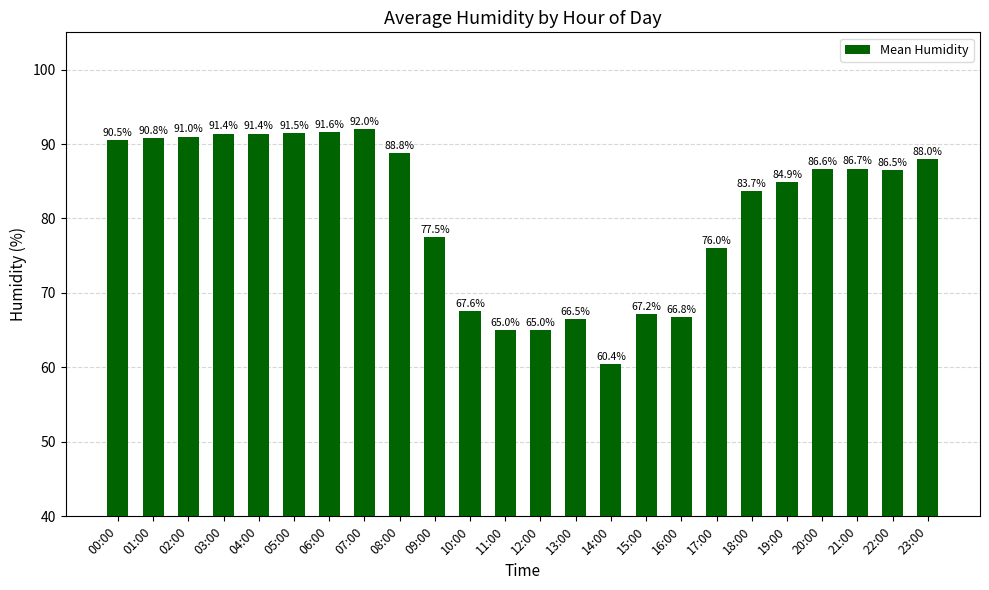

Does the chart contain stacked bars?

No